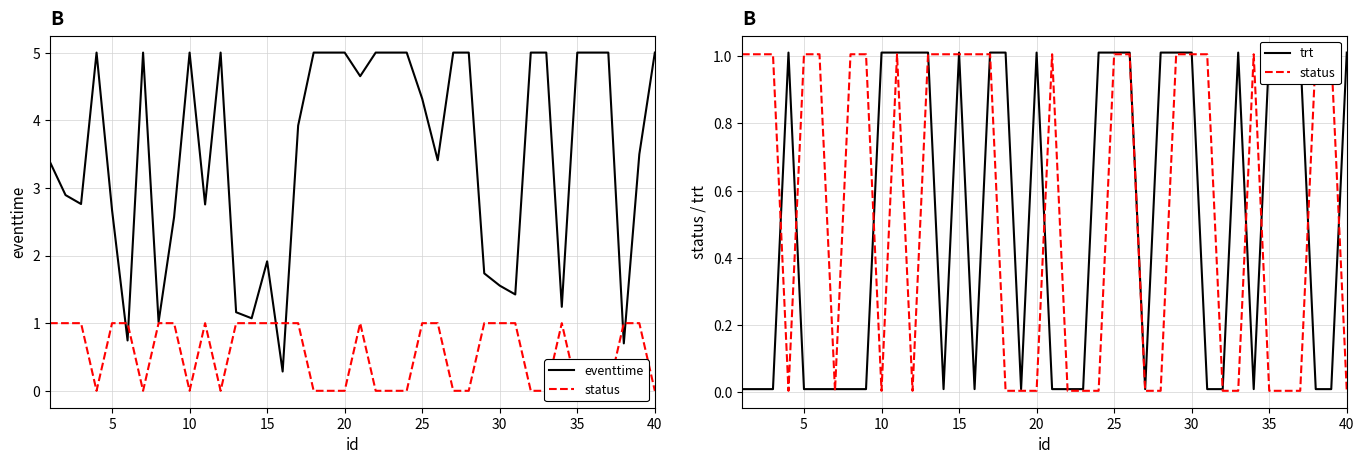

Does the chart have visible grid lines?

Yes